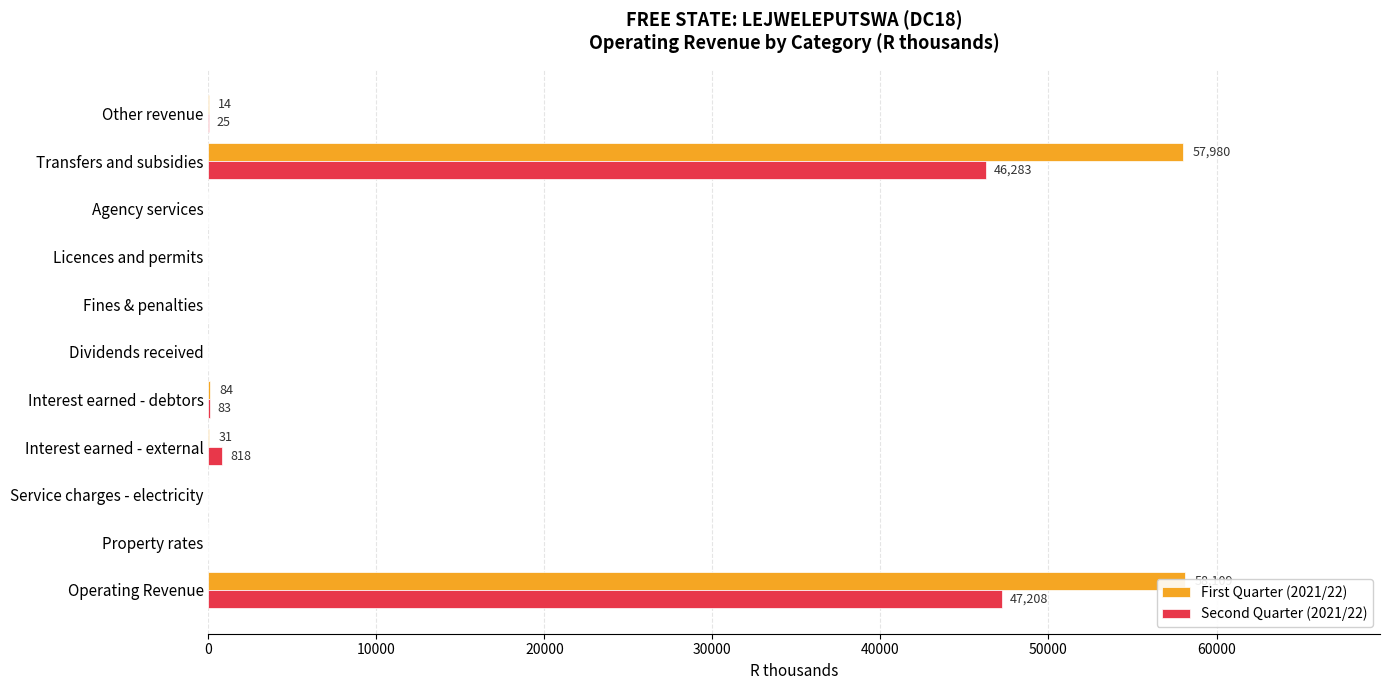

Is the value of Second Quarter (2021/22) at Interest earned - external greater than the value of First Quarter (2021/22) at Interest earned - debtors?

Yes